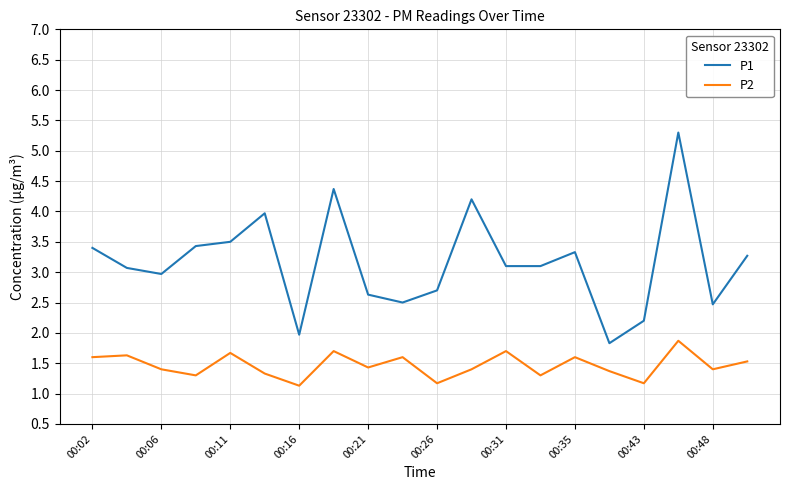

What is the difference between the maximum and minimum values in the P1 series?

3.5